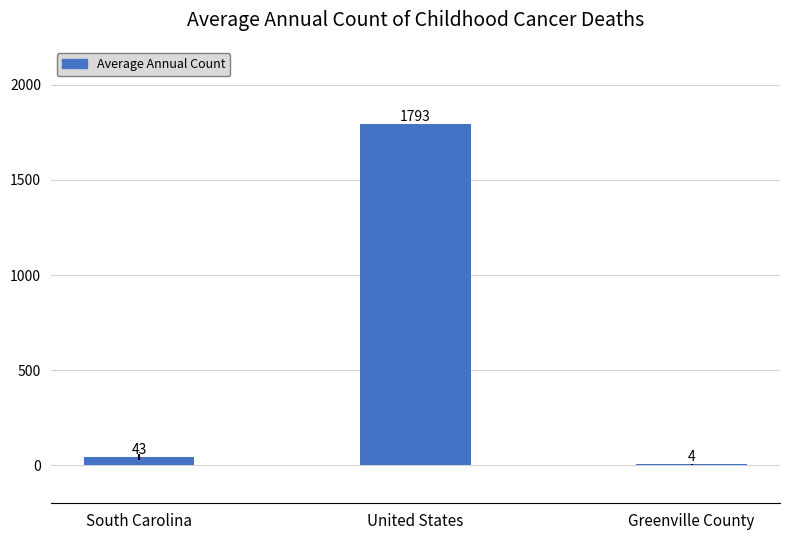

What is the average value?

613